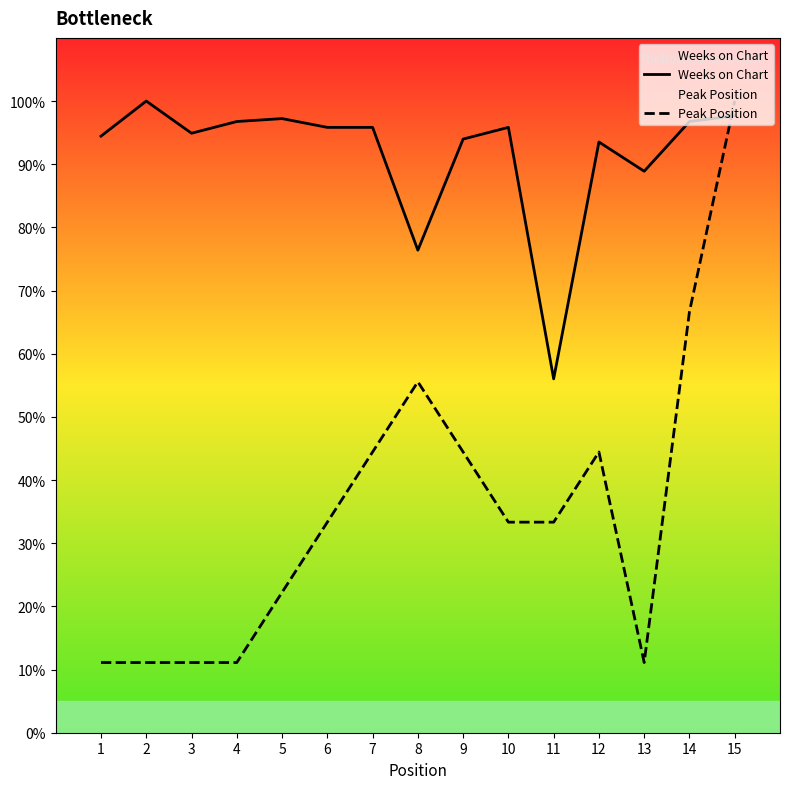

At which label is Peak Position closest to 55?

8